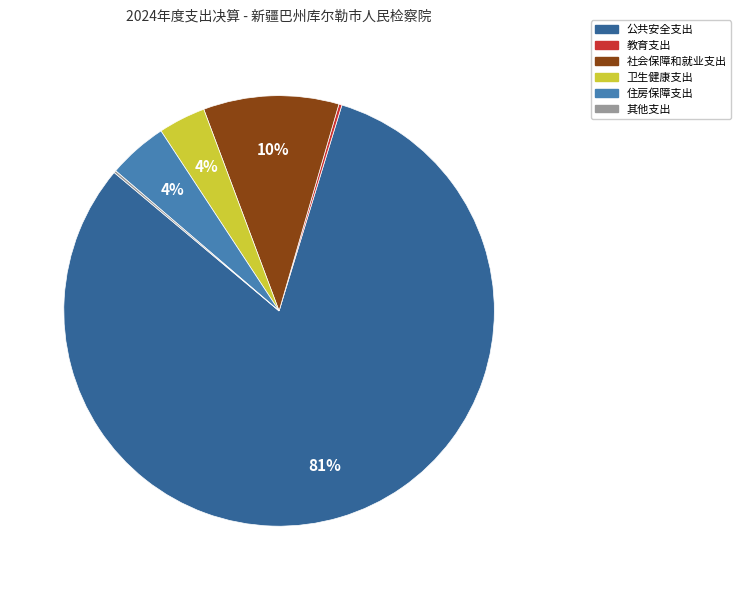

To the nearest percent, what portion does 社会保障和就业支出 represent?

10%